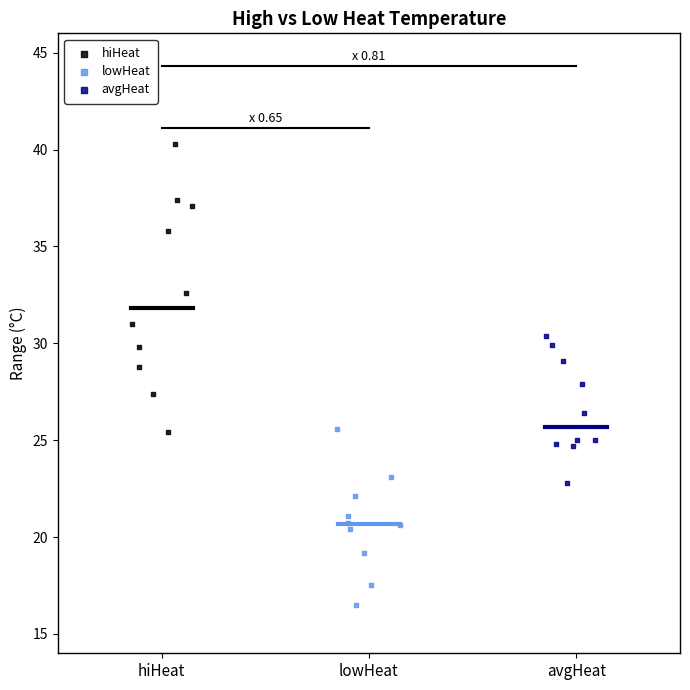

Which series contains the lowest Y value?

lowHeat